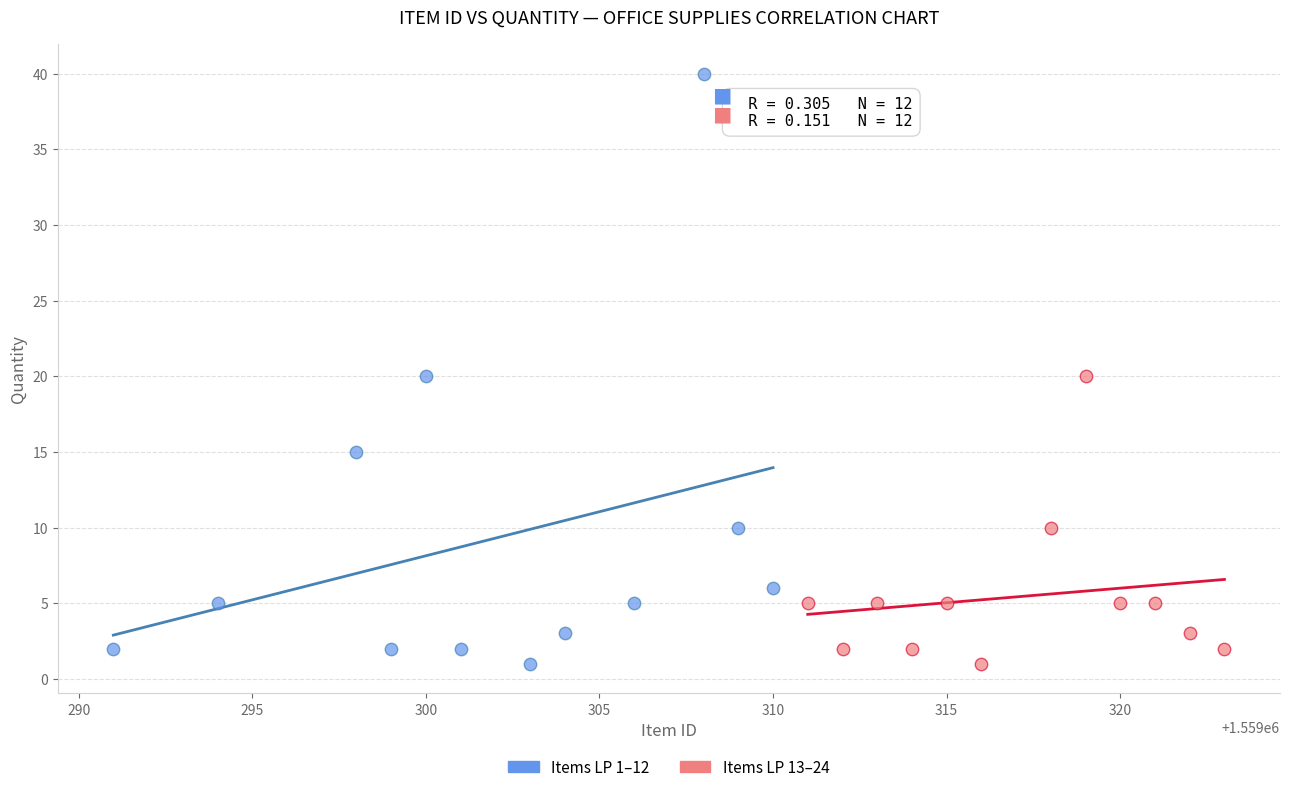

Which series reaches the maximum Y coordinate?

Items LP 1–12